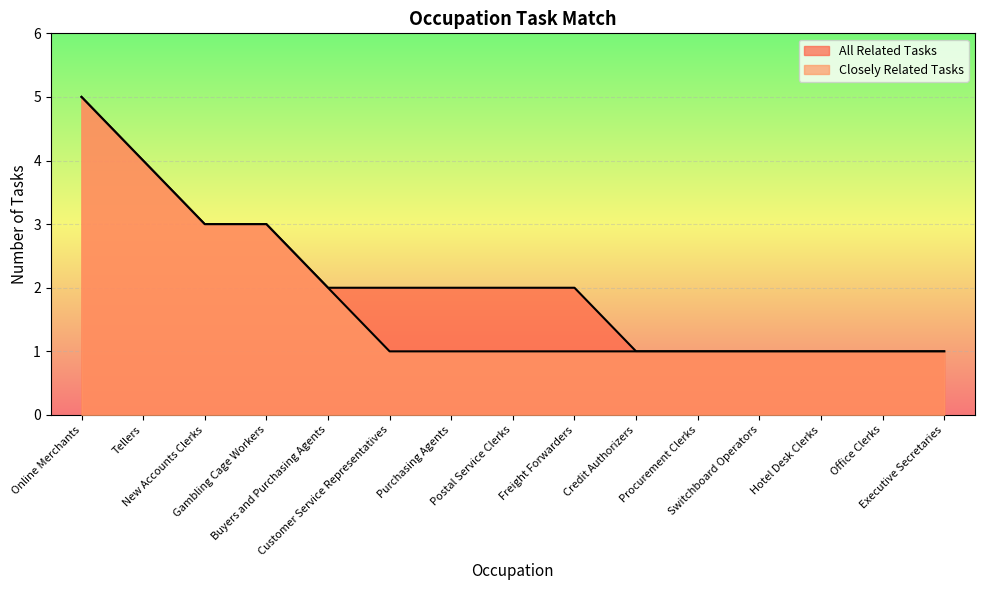

How many data points in All Related Tasks are above 2?

4